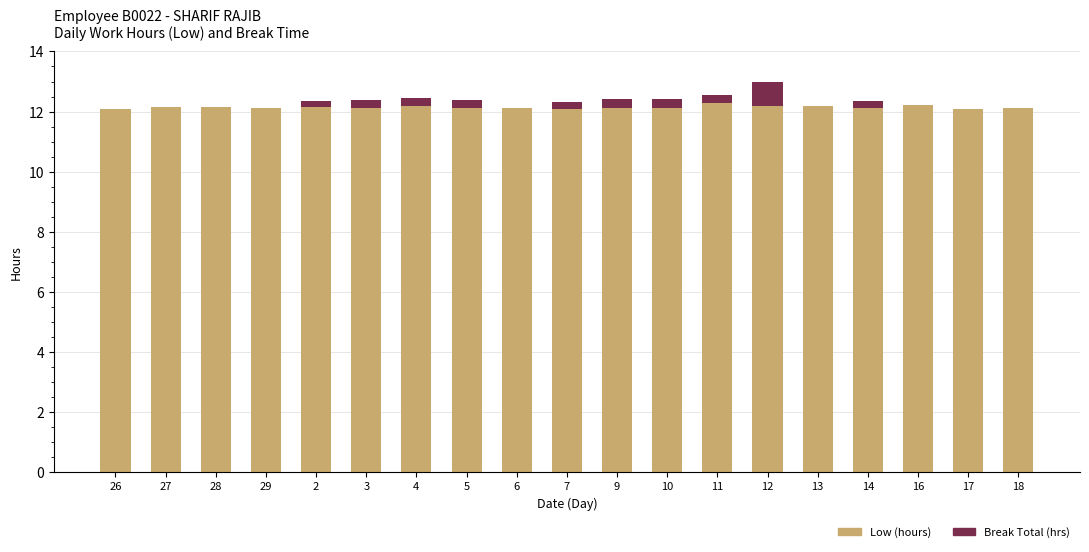

What is the total value across all series at 6?

12.1